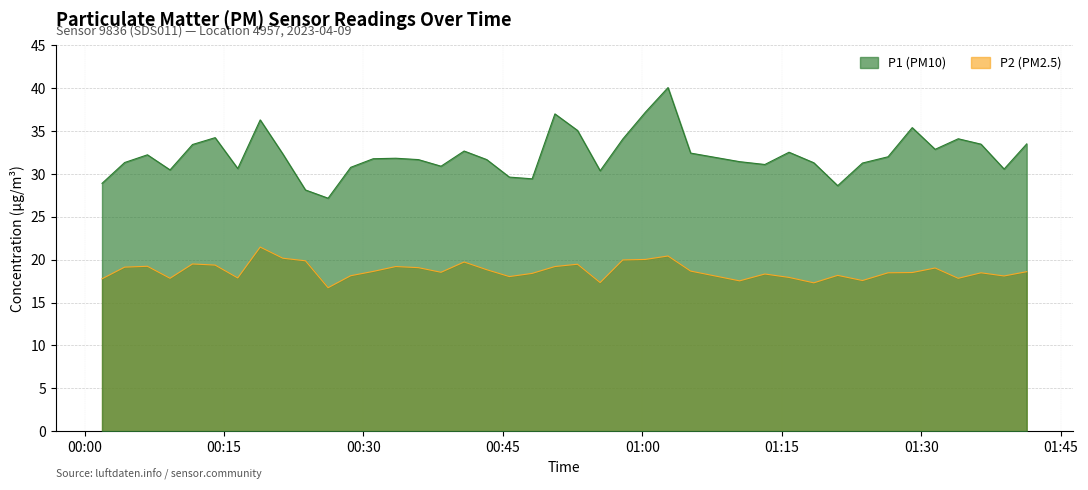

What is the difference between the second highest and minimum values in the P2 series?

3.7